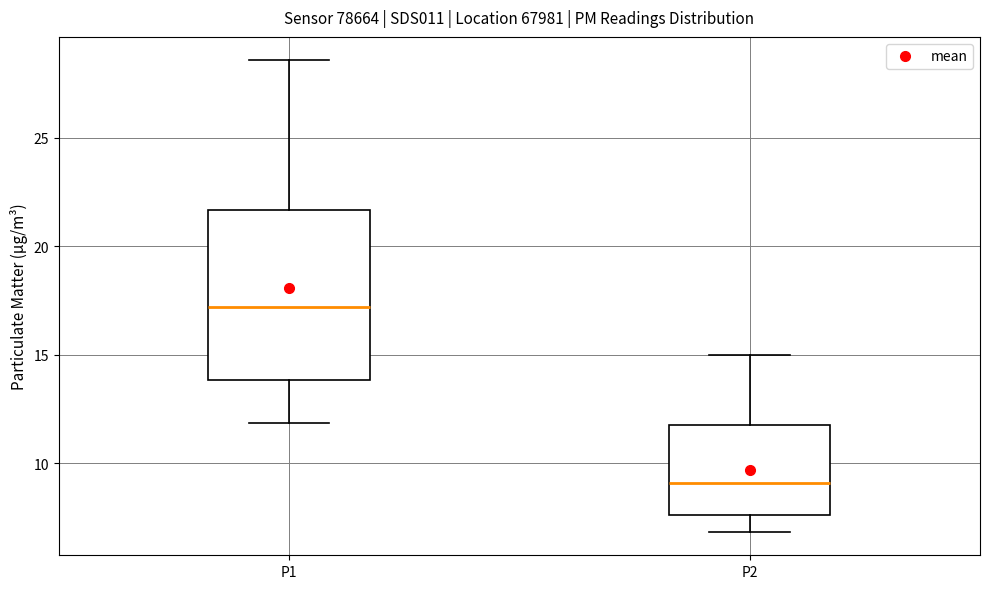

Which box is the tallest, from its lower edge to its upper edge?

P1